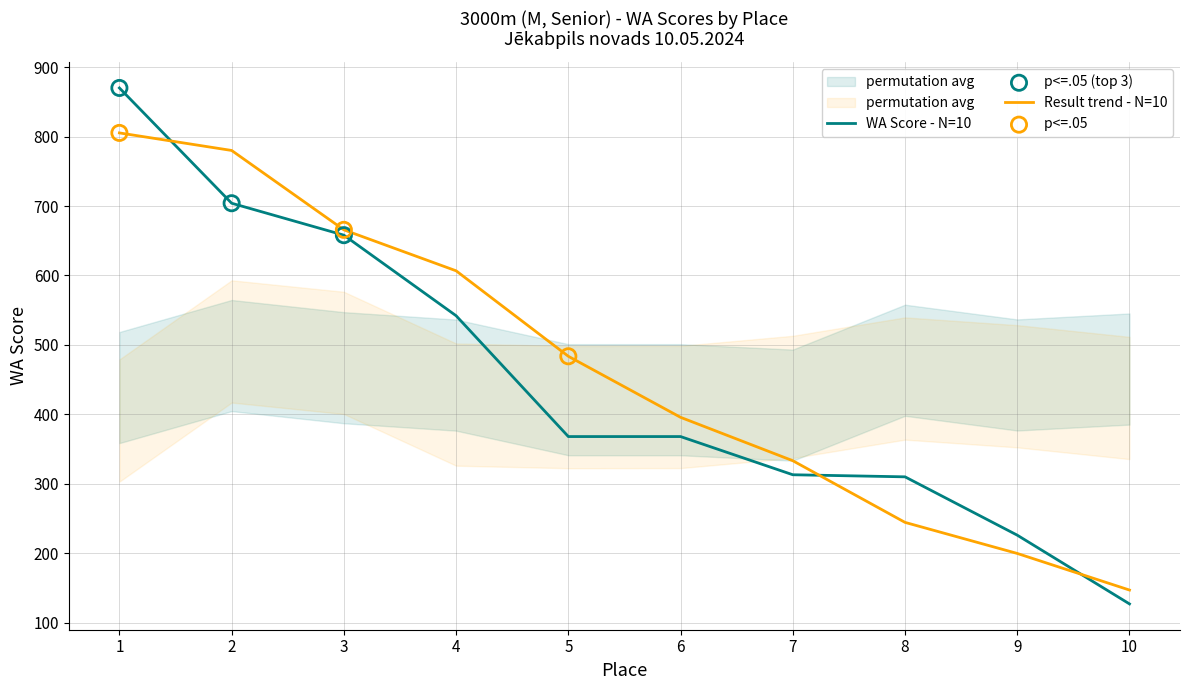

Which has a higher value, 7 or 8?

7